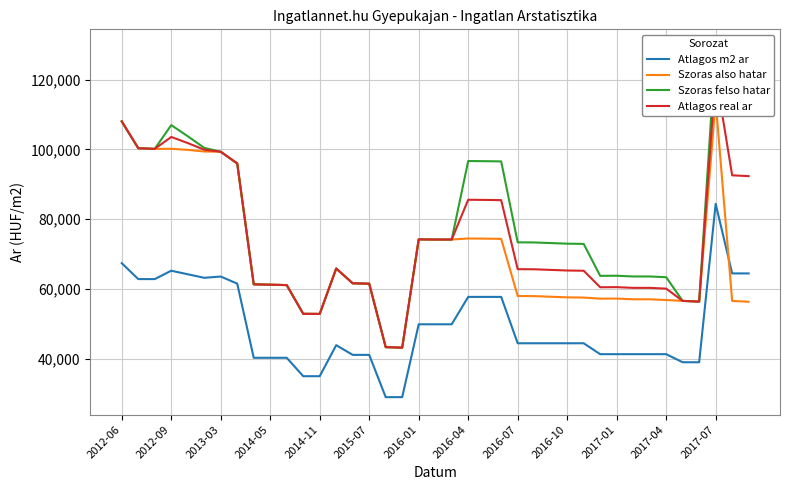

In Szoras also hatar, how many points are higher than both neighbors (excluding endpoints)?

6